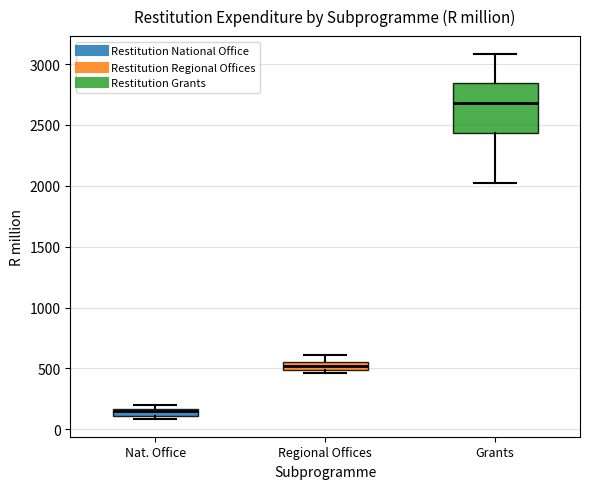

Where is the upper edge of the box for Nat. Office on the y-axis? The values are not printed on the chart, so give them approximately, as read against the axis.

150